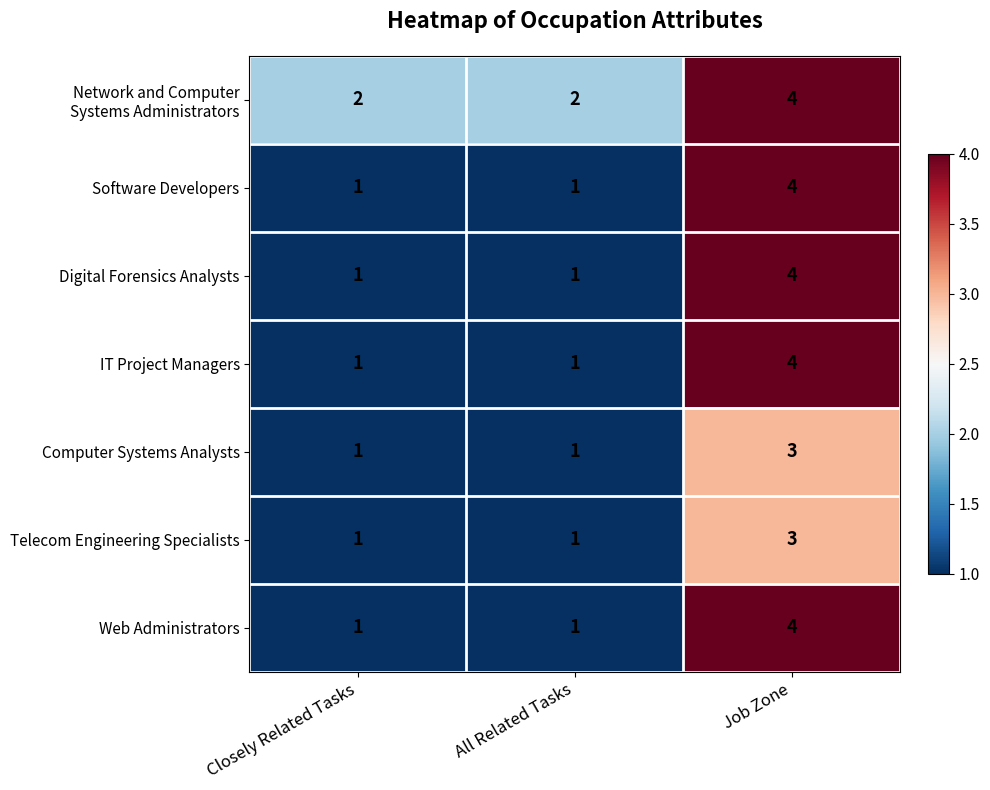

True or false: IT Project Managers has a value of 1 at Closely Related Tasks.

True